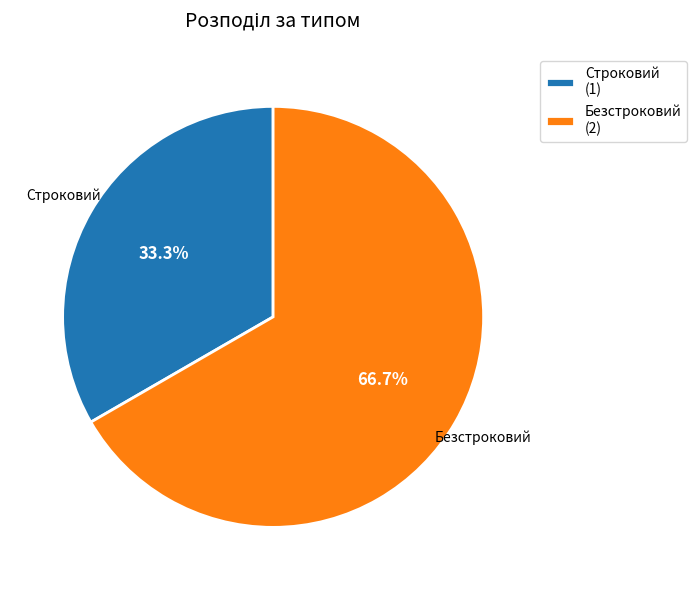

To the nearest percent, what is the combined percentage of Строковий and Безстроковий?

100%